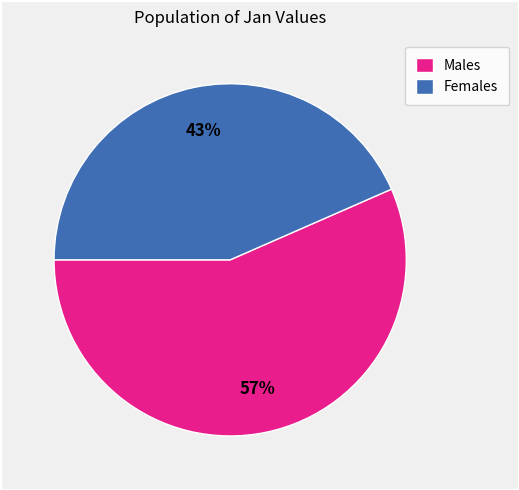

What is the smallest slice in the pie chart?

Females